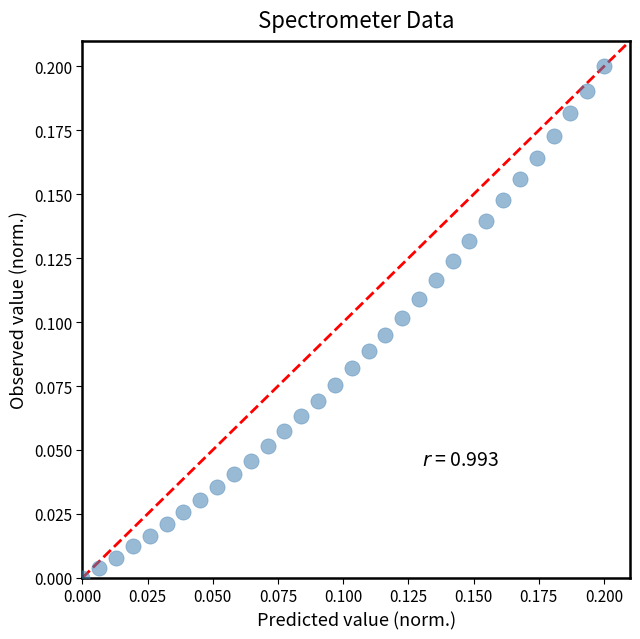

How many data points are displayed?

32